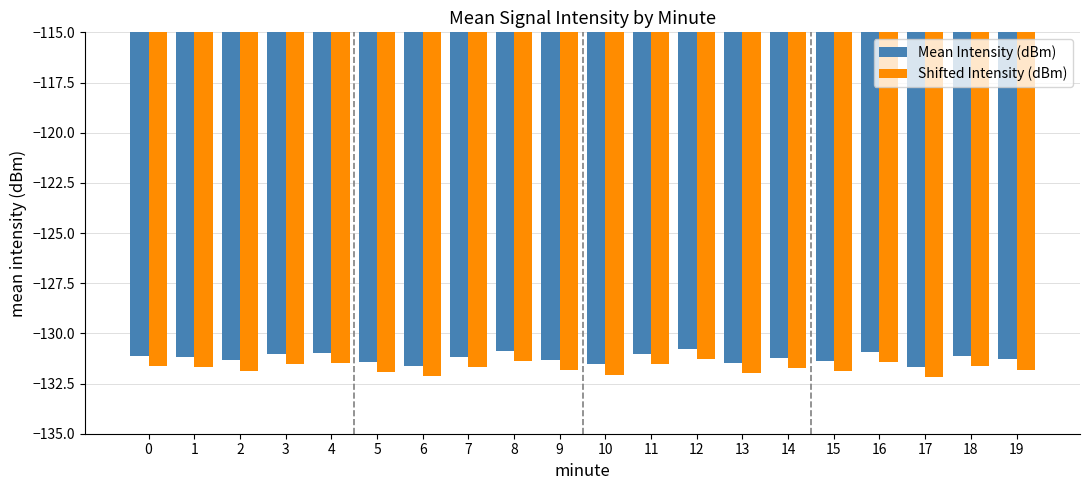

What are all the series names shown in the legend?

Mean Intensity (dBm), Shifted Intensity (dBm)